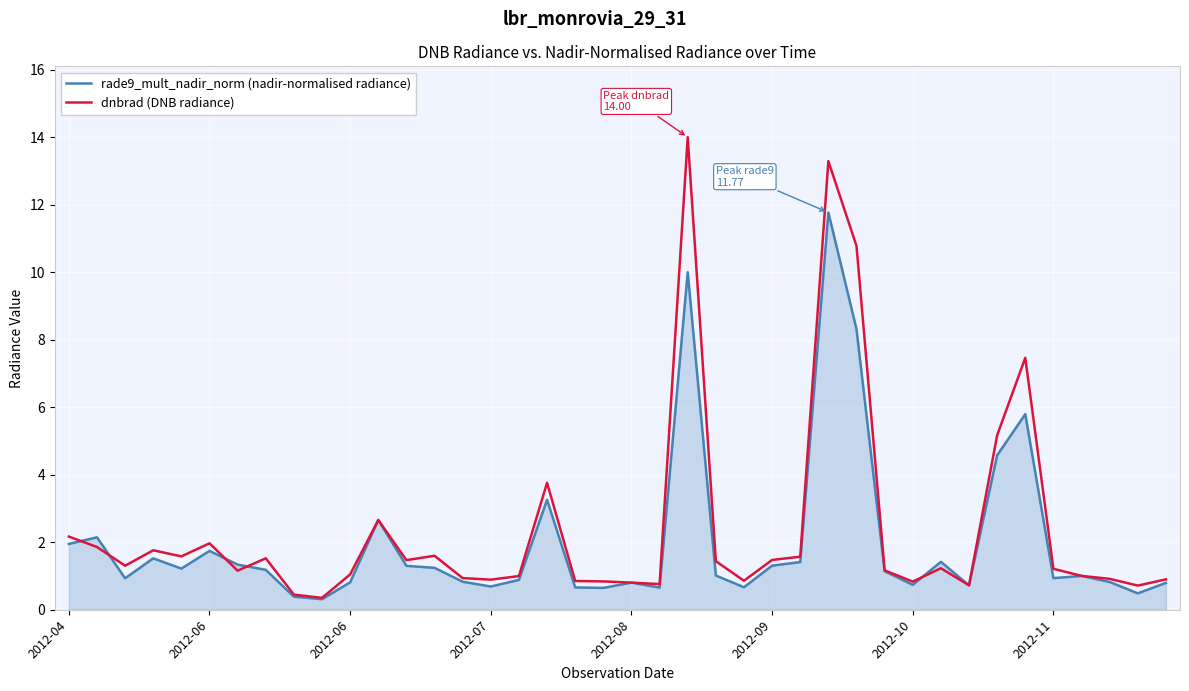

Which series has the widest spread of values?

dnbrad (DNB radiance)